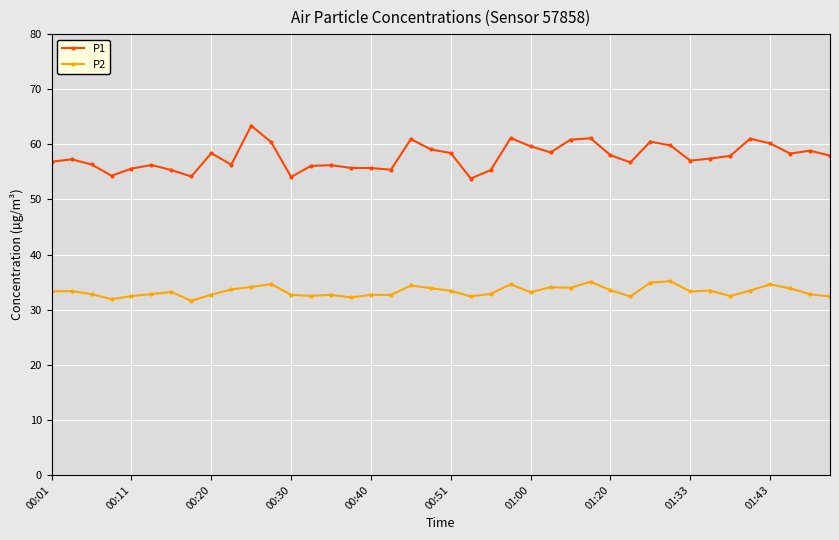

True or false: P1 and P2 intersect in this chart.

False